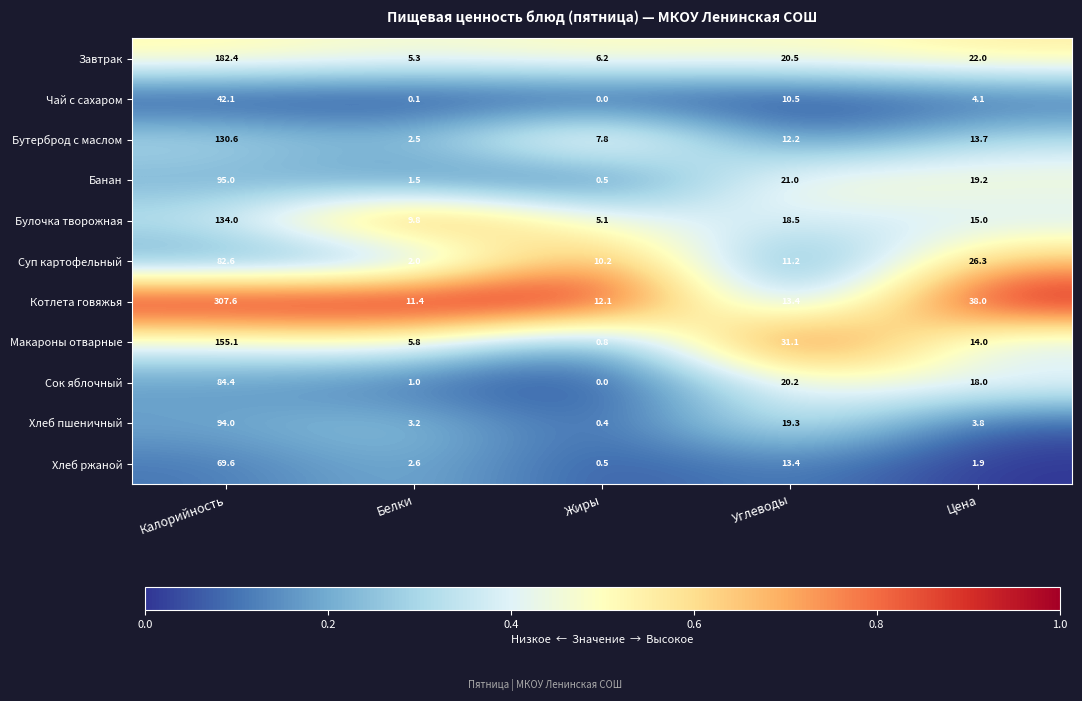

The Чай с сахаром series shows 42.1 at Калорийность. True or false?

True